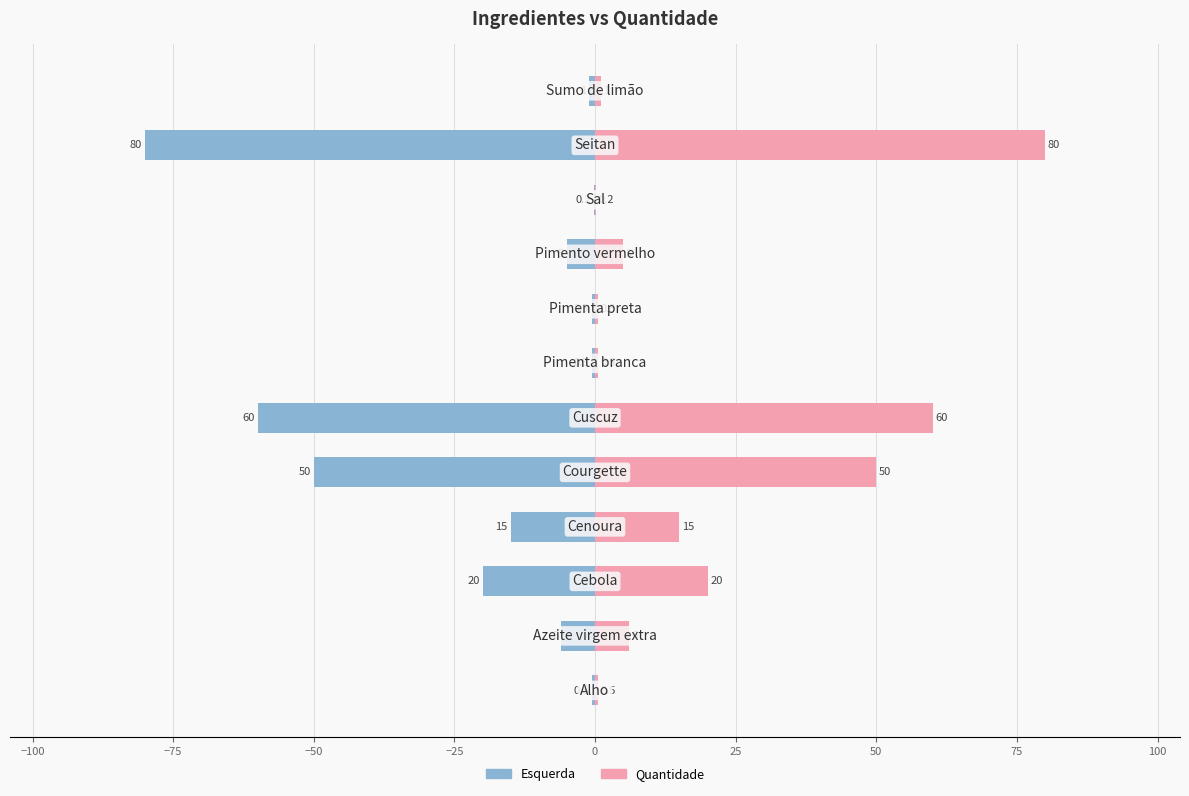

Reading left to right, what are all the values shown in this chart?

Esquerda: -0.5	-6.0	-20.0	-15.0	-50.0	-60.0	-0.5	-0.5	-5.0	-0.2	-80.0	-1.0
Quantidade: 0.5	6.0	20.0	15.0	50.0	60.0	0.5	0.5	5.0	0.2	80.0	1.0